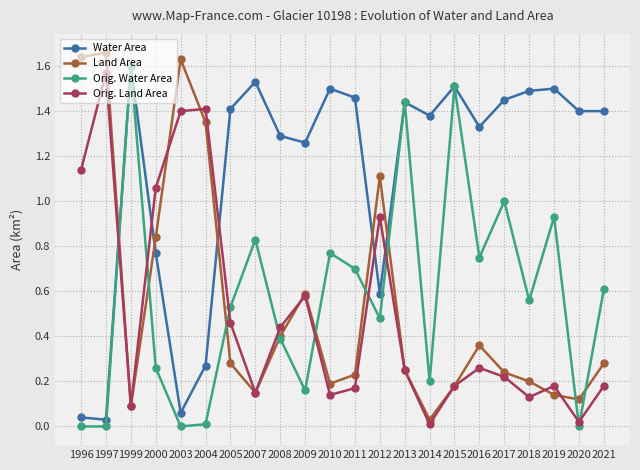

Which series has the largest range (max minus min)?

Land Area